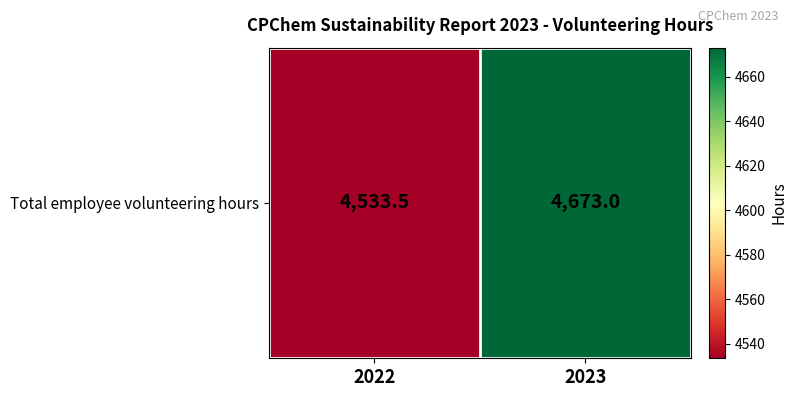

What is the difference between the values at 2023 and 2022?

139.5